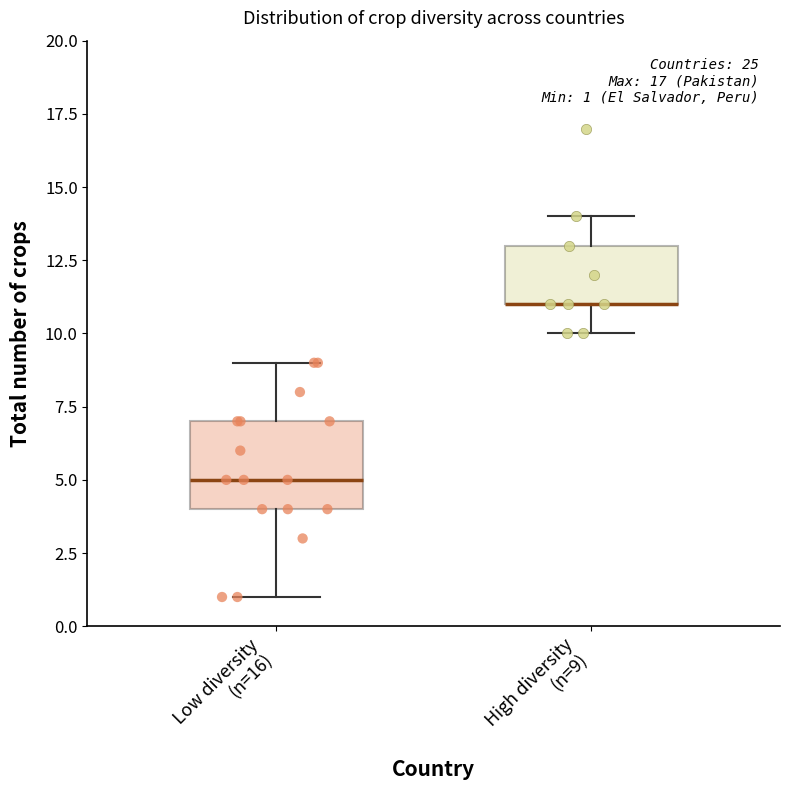

Comparing the boxes themselves (not the whiskers), which one is the tallest?

Low diversity (n=16)